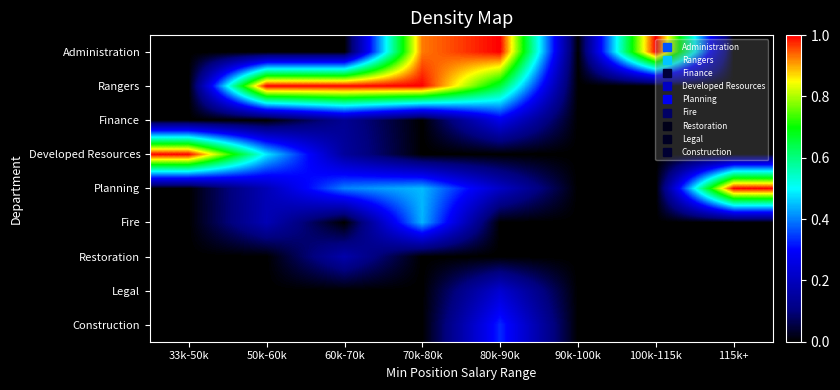

Reading left to right, what are all the values shown in this chart?

Administration: 33k-50k=0.0	50k-60k=0.0	60k-70k=0.0	70k-80k=0.9	80k-90k=1.0	90k-100k=0.0	100k-115k=1.0	115k+=0.0
Rangers: 33k-50k=0.0	50k-60k=1.0	60k-70k=1.0	70k-80k=1.0	80k-90k=0.7	90k-100k=0.0	100k-115k=0.0	115k+=0.0
Finance: 33k-50k=0.0	50k-60k=0.0	60k-70k=0.1	70k-80k=0.0	80k-90k=0.3	90k-100k=0.0	100k-115k=0.0	115k+=0.0
Developed Resources: 33k-50k=1.0	50k-60k=0.5	60k-70k=0.1	70k-80k=0.0	80k-90k=0.0	90k-100k=0.0	100k-115k=0.0	115k+=0.0
Planning: 33k-50k=0.0	50k-60k=0.2	60k-70k=0.4	70k-80k=0.4	80k-90k=0.2	90k-100k=0.0	100k-115k=0.0	115k+=1.0
Fire: 33k-50k=0.0	50k-60k=0.2	60k-70k=0.0	70k-80k=0.4	80k-90k=0.0	90k-100k=0.0	100k-115k=0.0	115k+=0.0
Restoration: 33k-50k=0.0	50k-60k=0.0	60k-70k=0.2	70k-80k=0.0	80k-90k=0.0	90k-100k=0.0	100k-115k=0.0	115k+=0.0
Legal: 33k-50k=0.0	50k-60k=0.0	60k-70k=0.0	70k-80k=0.0	80k-90k=0.2	90k-100k=0.0	100k-115k=0.0	115k+=0.0
Construction: 33k-50k=0.0	50k-60k=0.0	60k-70k=0.0	70k-80k=0.0	80k-90k=0.3	90k-100k=0.0	100k-115k=0.0	115k+=0.0